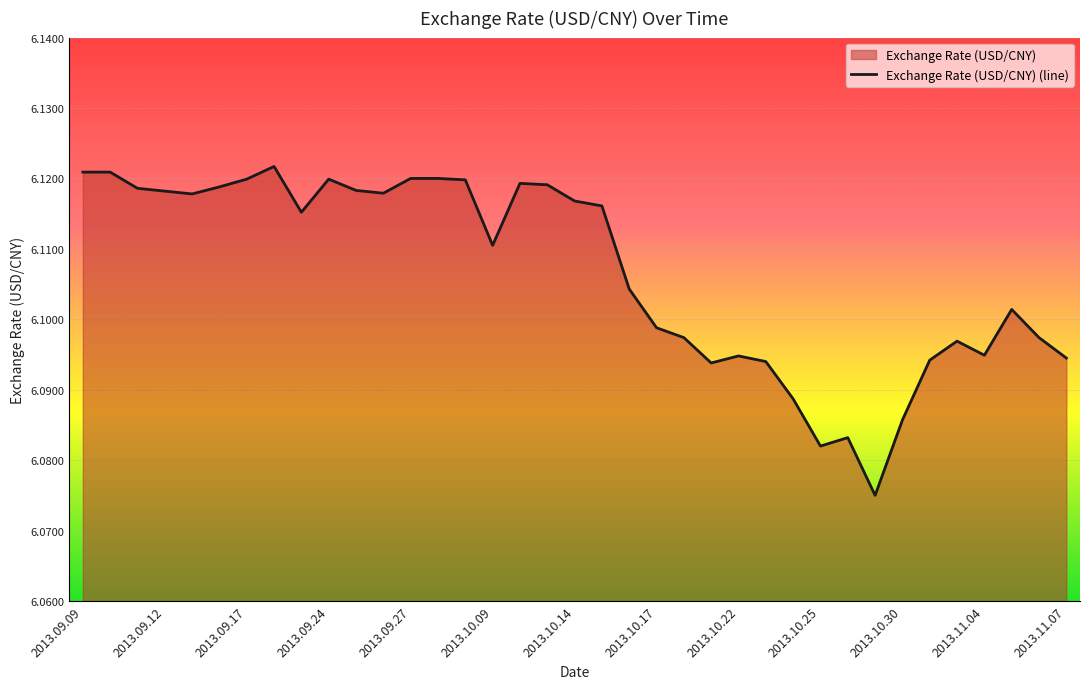

How many lines are shown in the chart?

1